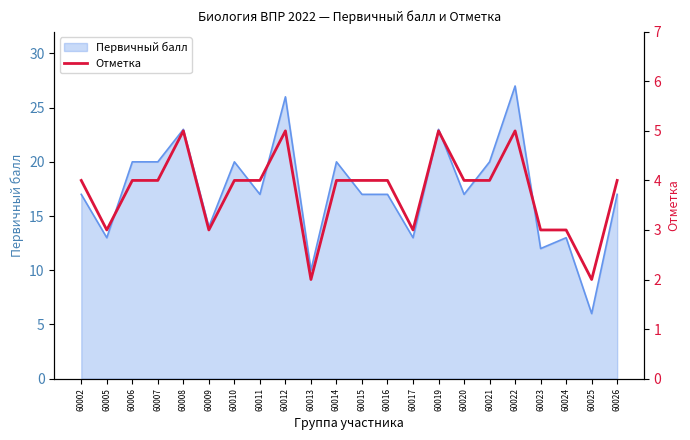

At which category does the data reach its first local valley?

60005